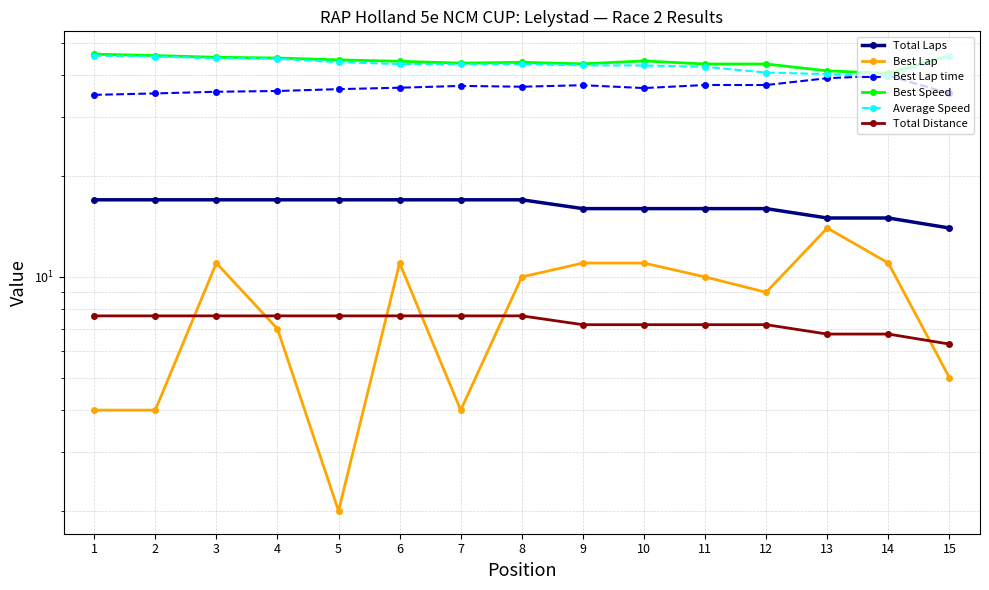

At 15, list the series in order from largest to smallest.

Best Speed, Average Speed, Best Lap time, Total Laps, Total Distance, Best Lap